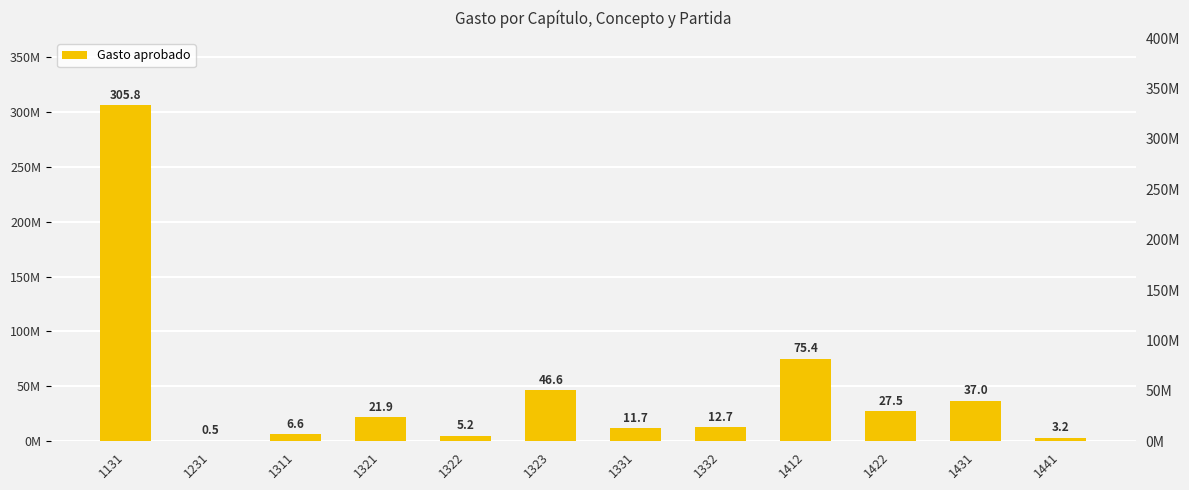

What is the maximum value shown in the chart?

305772336